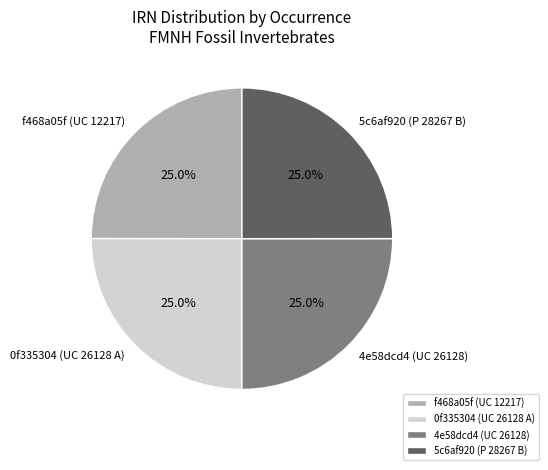

Does 4e58dcd4 (UC 26128) account for over 50% of the chart?

No